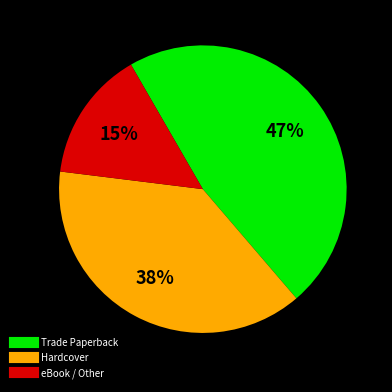

To the nearest percent, what is the difference between the largest and smallest slice percentages?

32%